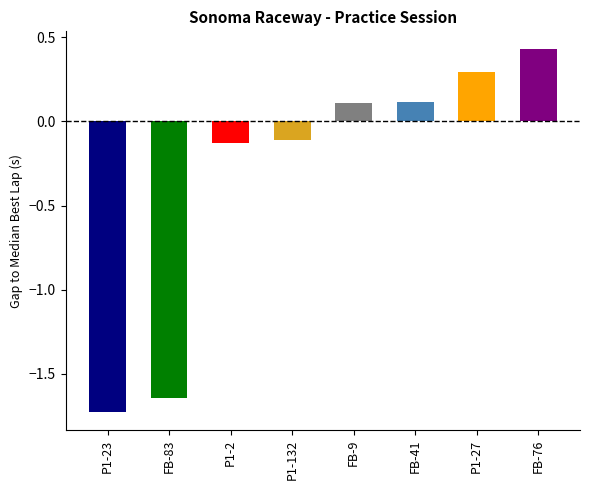

Does the chart contain stacked bars?

No